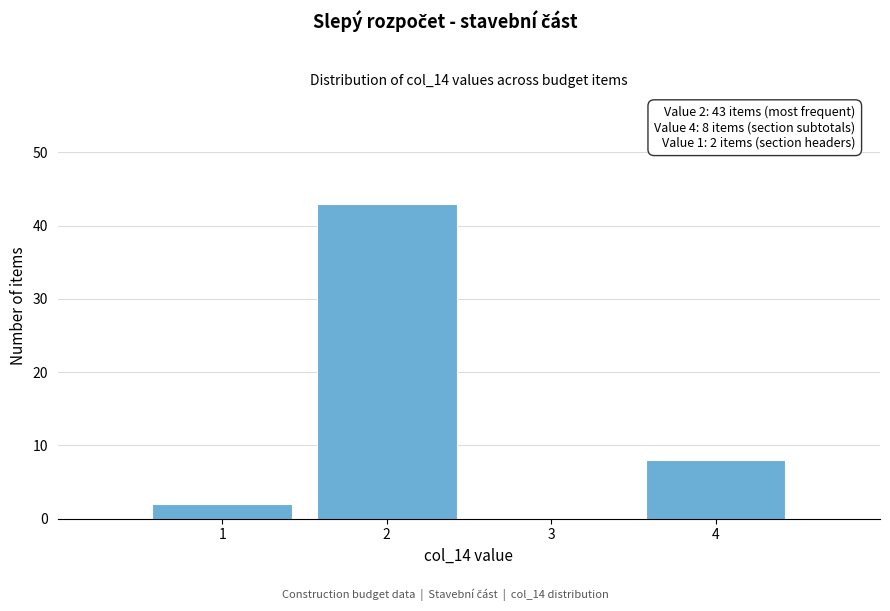

Reading left to right, list all the values displayed in this chart.

1=2	2=43	3=0	4=8